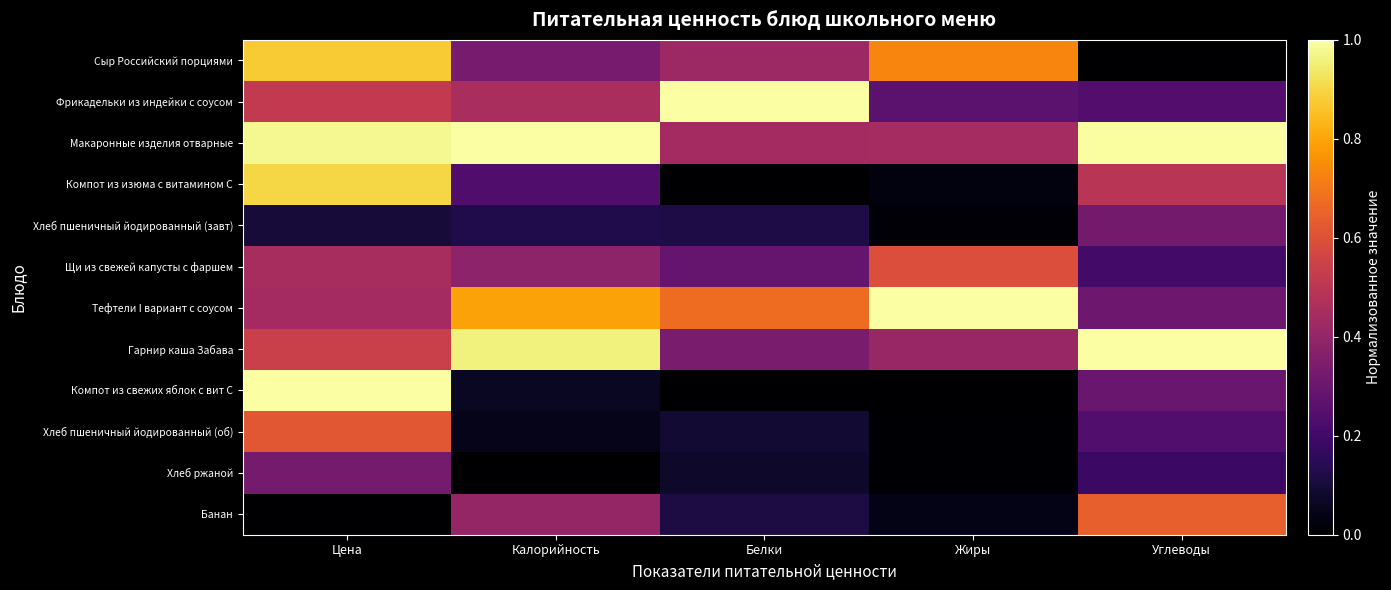

Reading right to left, what are all the values shown in this chart?

Сыр Российский порциями: Углеводы=0.0	Жиры=0.7	Белки=0.4	Калорийность=0.3	Цена=0.9
Фрикадельки из индейки с соусом: Углеводы=0.2	Жиры=0.3	Белки=1.0	Калорийность=0.5	Цена=0.5
Макаронные изделия отварные: Углеводы=1.0	Жиры=0.4	Белки=0.4	Калорийность=1.0	Цена=1.0
Компот из изюма с витамином С: Углеводы=0.5	Жиры=0.0	Белки=0.0	Калорийность=0.2	Цена=0.9
Хлеб пшеничный йодированный (завт): Углеводы=0.3	Жиры=0.0	Белки=0.1	Калорийность=0.1	Цена=0.1
Щи из свежей капусты с фаршем: Углеводы=0.2	Жиры=0.6	Белки=0.3	Калорийность=0.4	Цена=0.4
Тефтели I вариант с соусом: Углеводы=0.3	Жиры=1.0	Белки=0.7	Калорийность=0.8	Цена=0.4
Гарнир каша Забава: Углеводы=1.0	Жиры=0.4	Белки=0.3	Калорийность=1.0	Цена=0.5
Компот из свежих яблок с вит С: Углеводы=0.3	Жиры=0.0	Белки=0.0	Калорийность=0.1	Цена=1.0
Хлеб пшеничный йодированный (об): Углеводы=0.2	Жиры=0.0	Белки=0.1	Калорийность=0.0	Цена=0.6
Хлеб ржаной: Углеводы=0.2	Жиры=0.0	Белки=0.1	Калорийность=0.0	Цена=0.3
Банан: Углеводы=0.6	Жиры=0.0	Белки=0.1	Калорийность=0.4	Цена=0.0